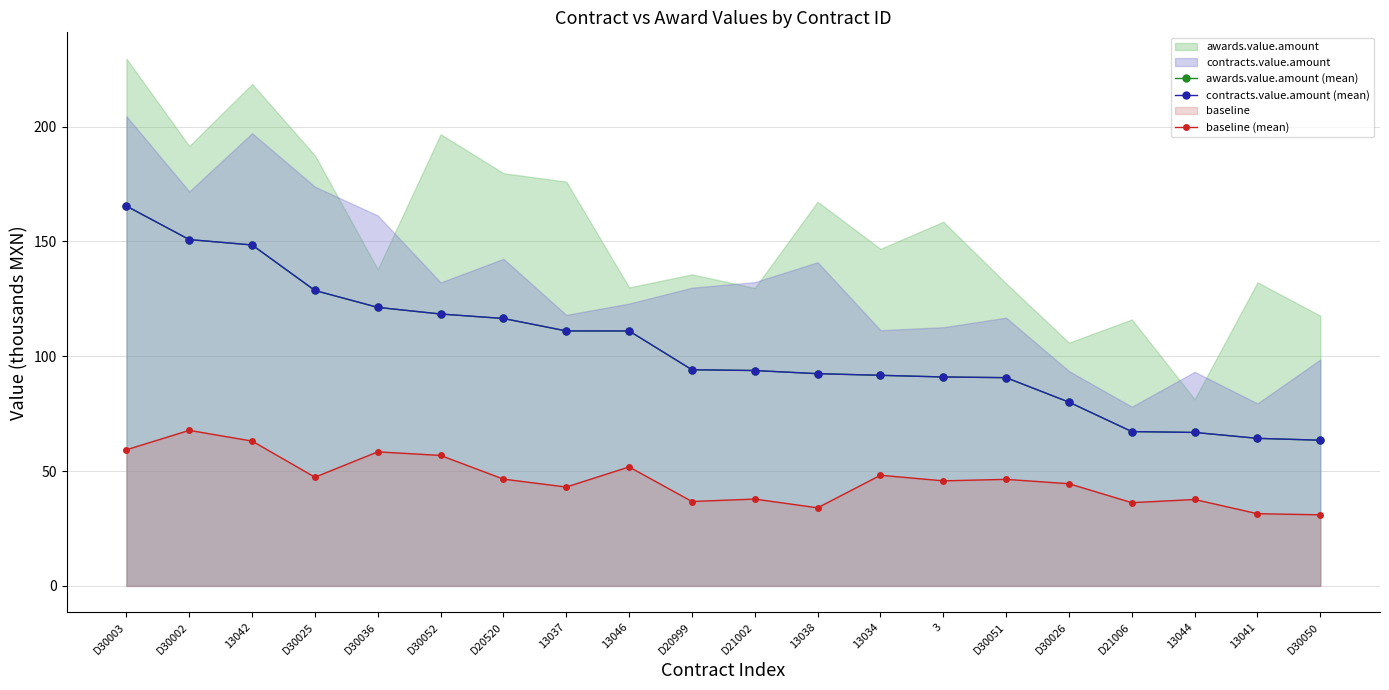

What position from the left is D30036?

5